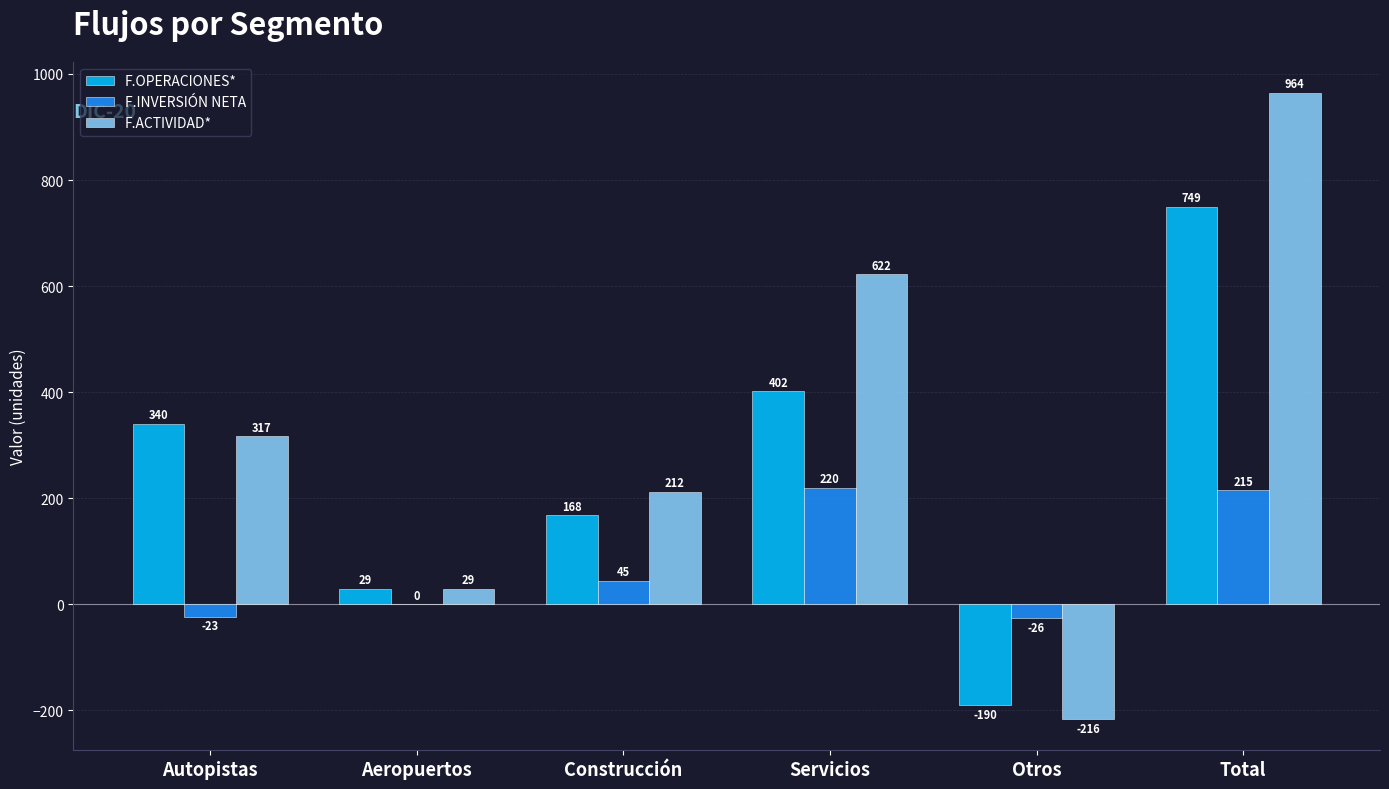

What is the sum of the F.INVERSIÓN NETA values at Otros and Aeropuertos?

-26